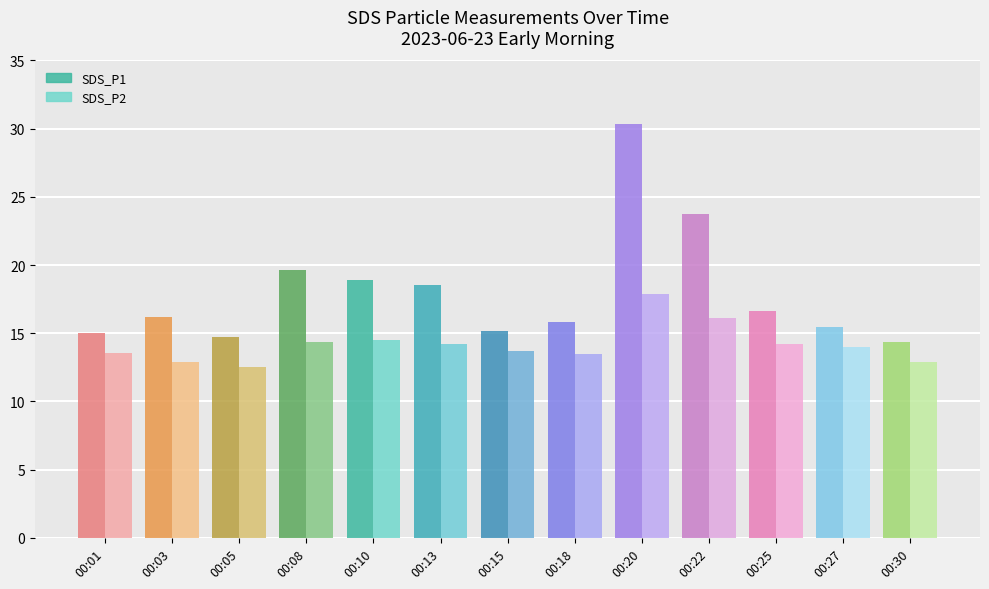

Where does the SDS_P1 series first go above 16?

00:03